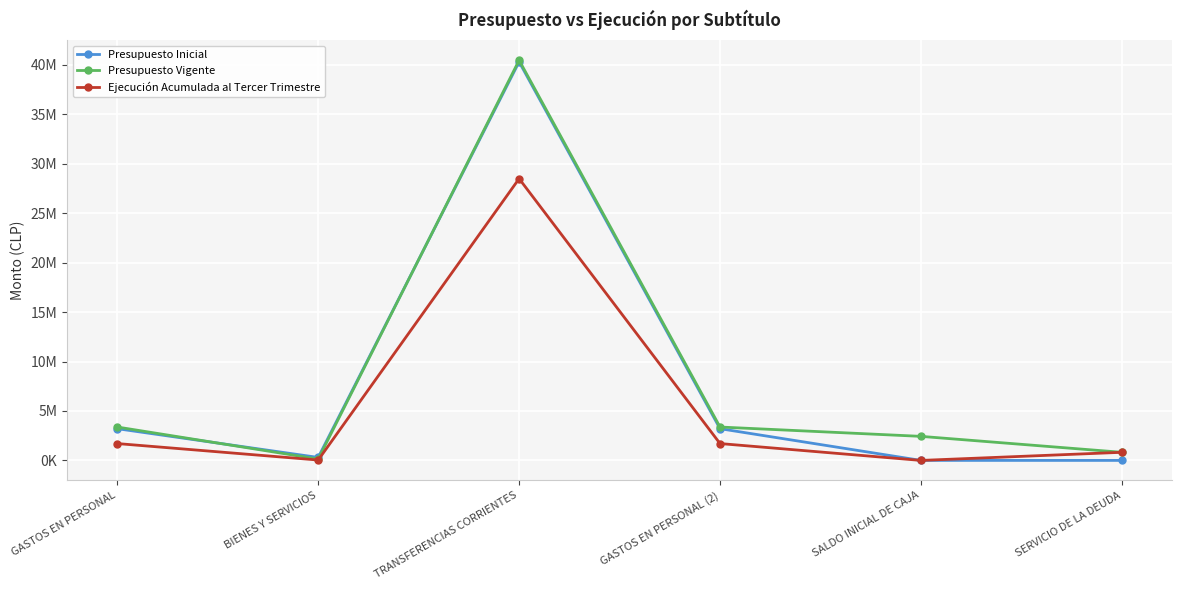

Which category has the highest value across all series?

TRANSFERENCIAS CORRIENTES